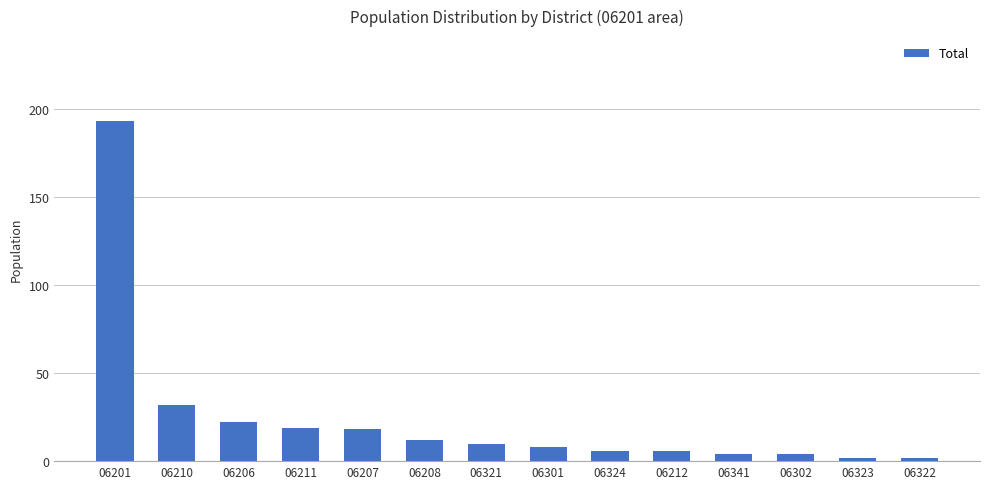

What is the ratio of the value at 06323 to the value at 06208?

0.2